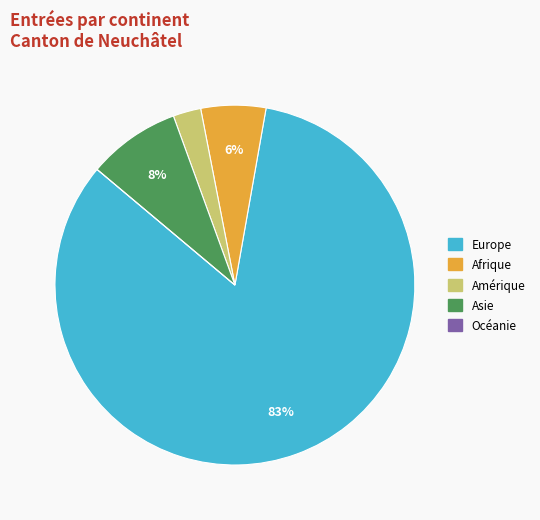

Which slice is the largest?

Europe